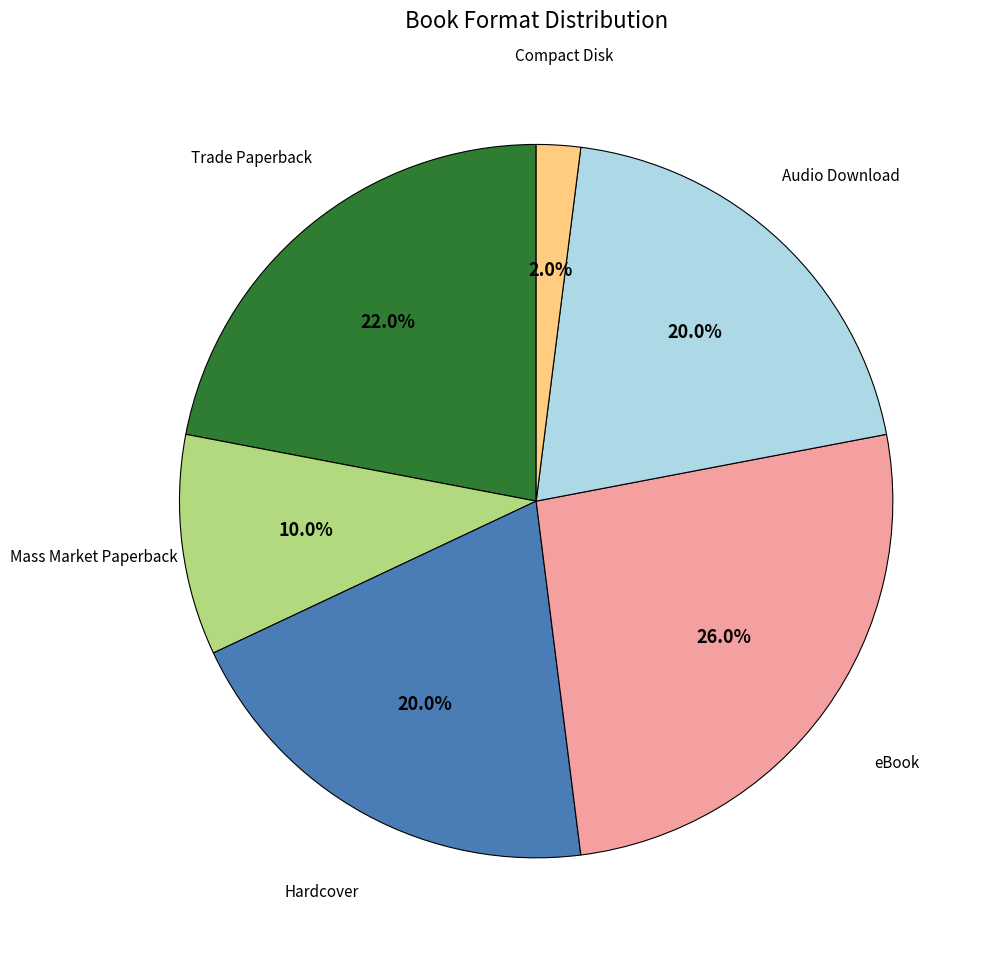

Is there a majority slice in this chart?

No